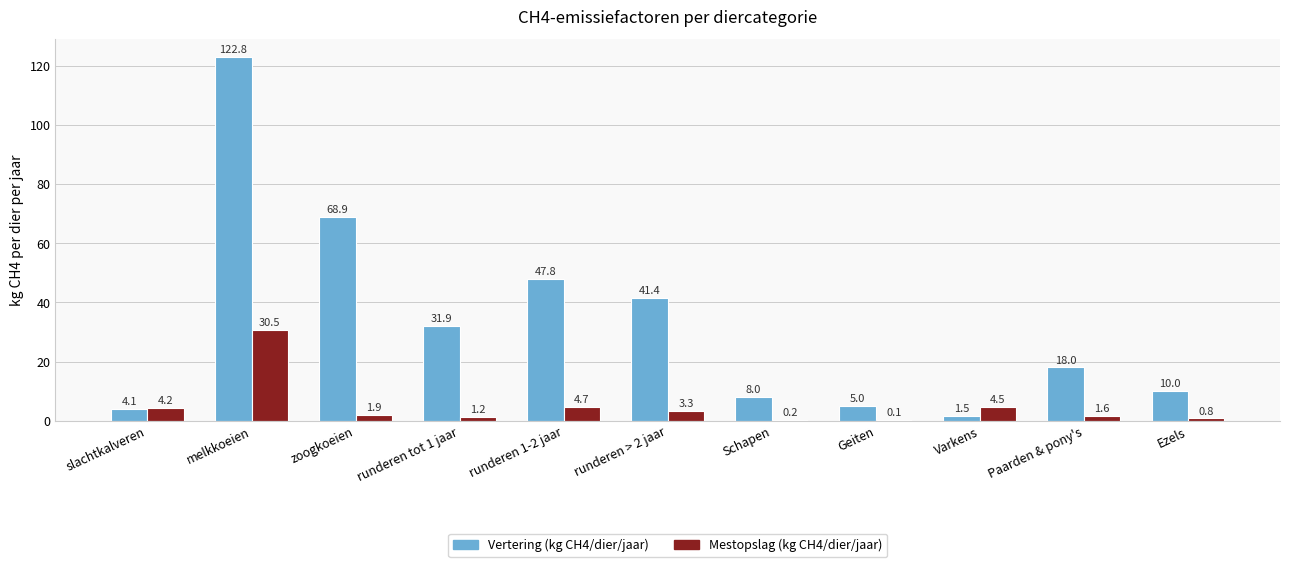

Count the number of categories in the chart.

11